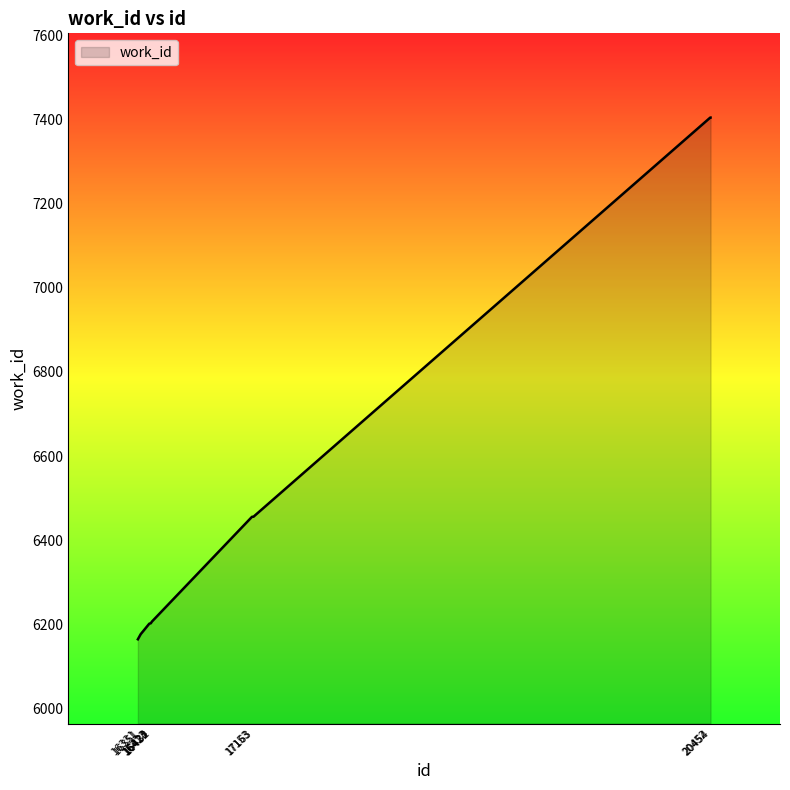

What is the greatest value displayed?

7404